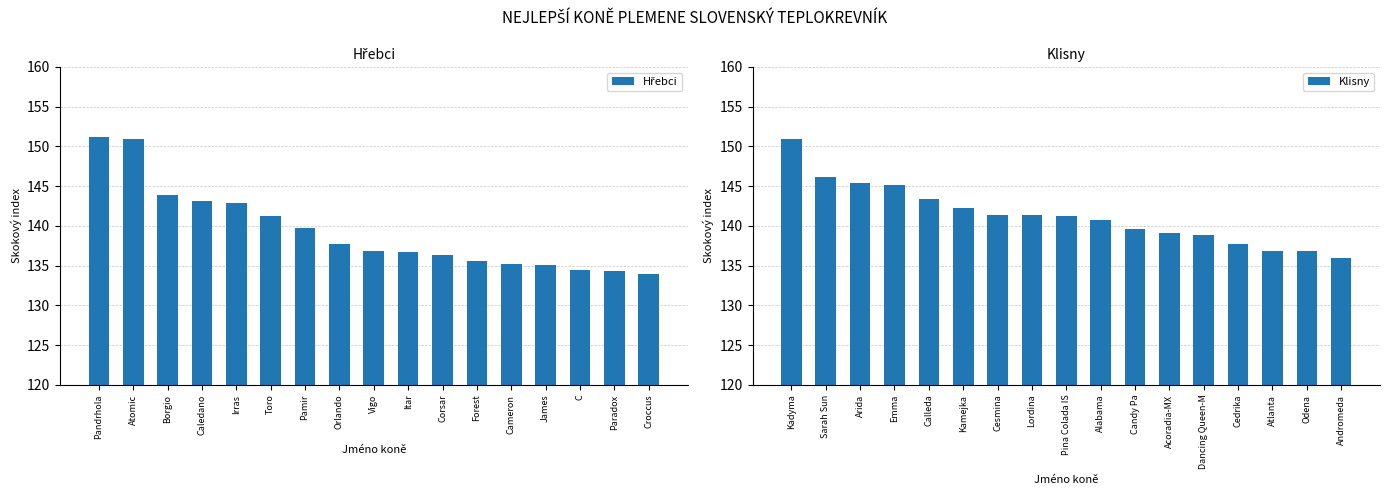

Rank the series by their maximum value, from highest to lowest.

Hřebci, Klisny